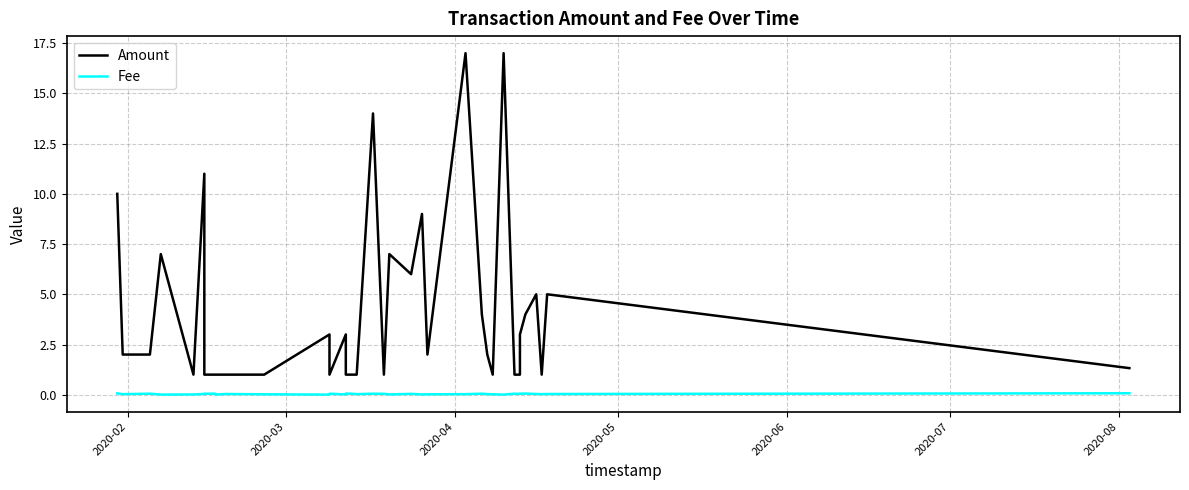

Count the number of categories in the chart.

36